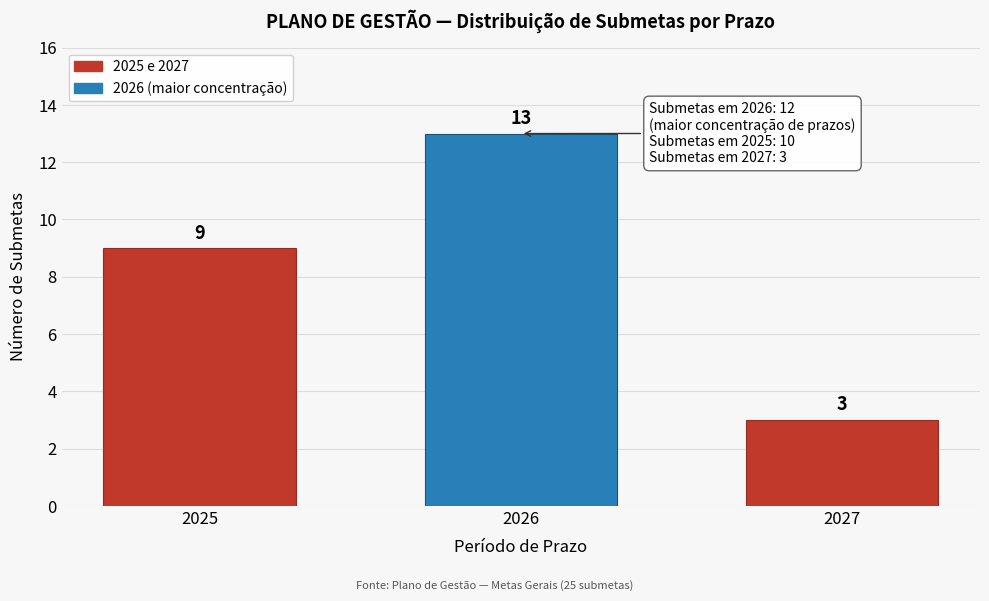

Reading left to right, extract all data points from this chart.

2025=9	2026=13	2027=3